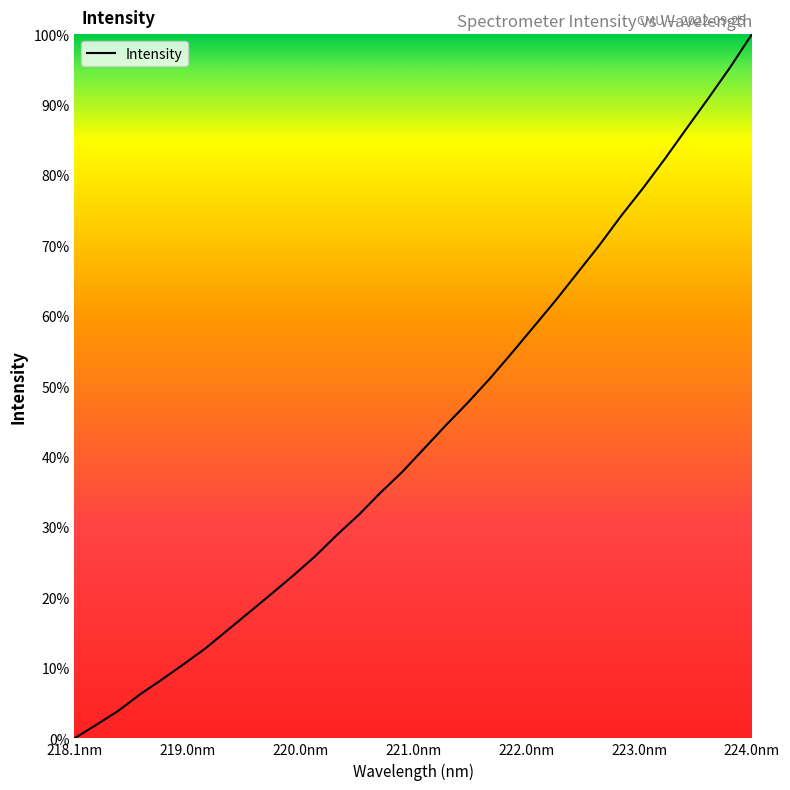

What is the difference between the maximum and minimum values?

100.0